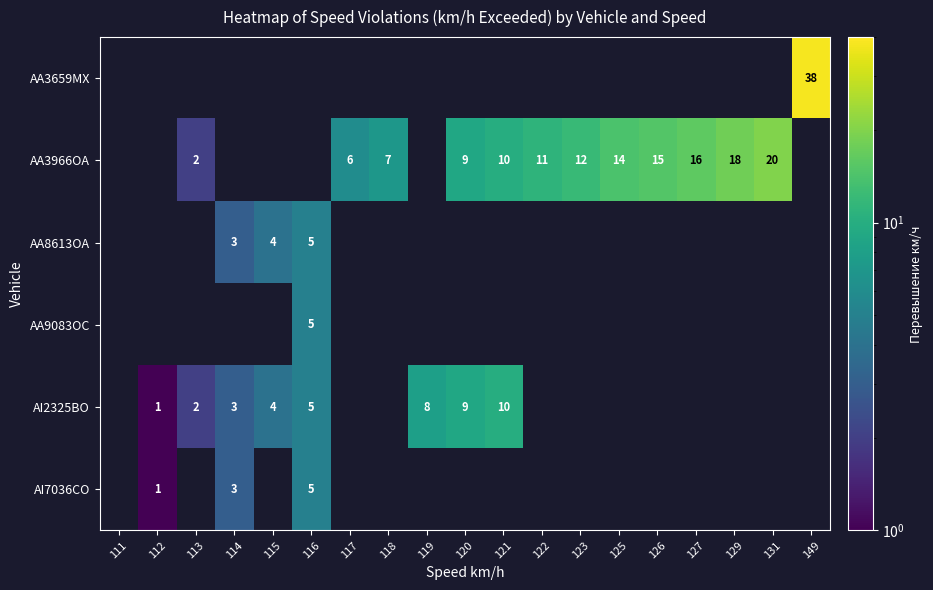

Is it true that AA3966OA equals 4 at 121?

False